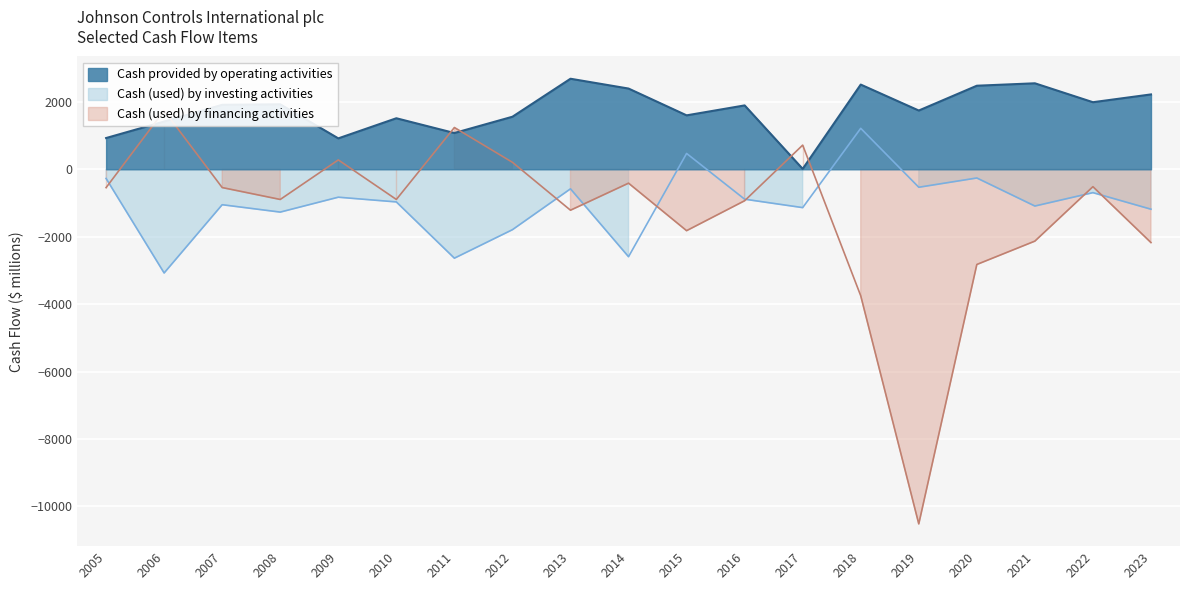

What is the spread (max minus min) of values at 2022?

2683